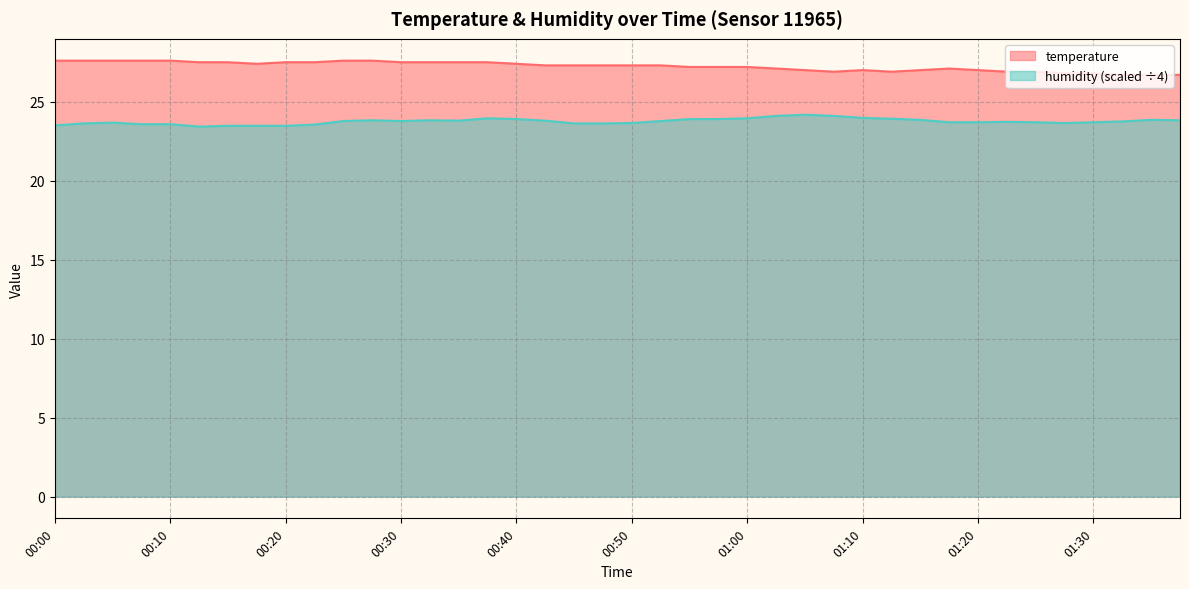

Reading left to right, extract all data points from this chart.

temperature: 27.6	27.6	27.6	27.6	27.6	27.5	27.5	27.4	27.5	27.5	27.6	27.6	27.5	27.5	27.5	27.5	27.4	27.3	27.3	27.3	27.3	27.3	27.2	27.2	27.2	27.1	27.0	26.9	27.0	26.9	27.0	27.1	27.0	26.9	26.9	26.8	26.8	26.7	26.7	26.7
humidity: 23.5	23.6	23.7	23.6	23.6	23.4	23.5	23.5	23.5	23.6	23.8	23.8	23.8	23.8	23.8	23.9	23.9	23.8	23.6	23.6	23.6	23.8	23.9	23.9	23.9	24.1	24.2	24.1	24.0	23.9	23.9	23.7	23.7	23.7	23.7	23.6	23.7	23.8	23.9	23.8